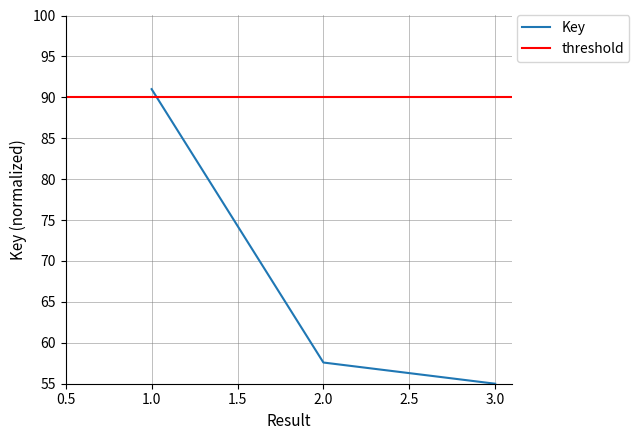

What is the sum of all values?

203.6